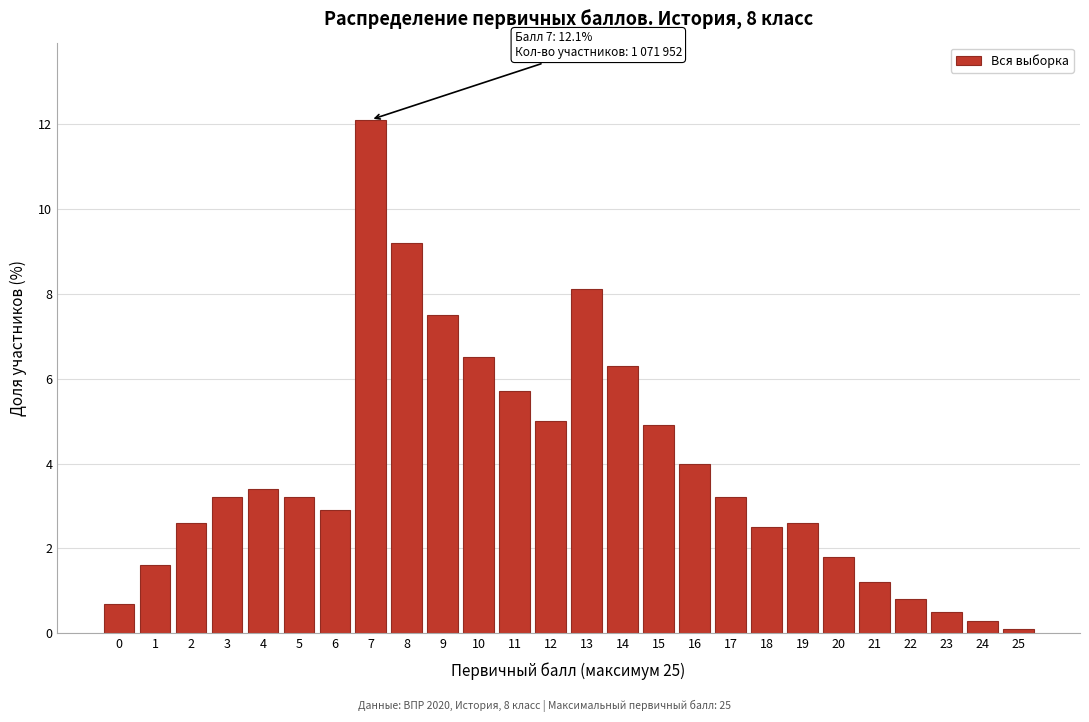

Reading left to right, what are all the values shown in this chart?

0.7	1.6	2.6	3.2	3.4	3.2	2.9	12.1	9.2	7.5	6.5	5.7	5.0	8.1	6.3	4.9	4.0	3.2	2.5	2.6	1.8	1.2	0.8	0.5	0.3	0.1